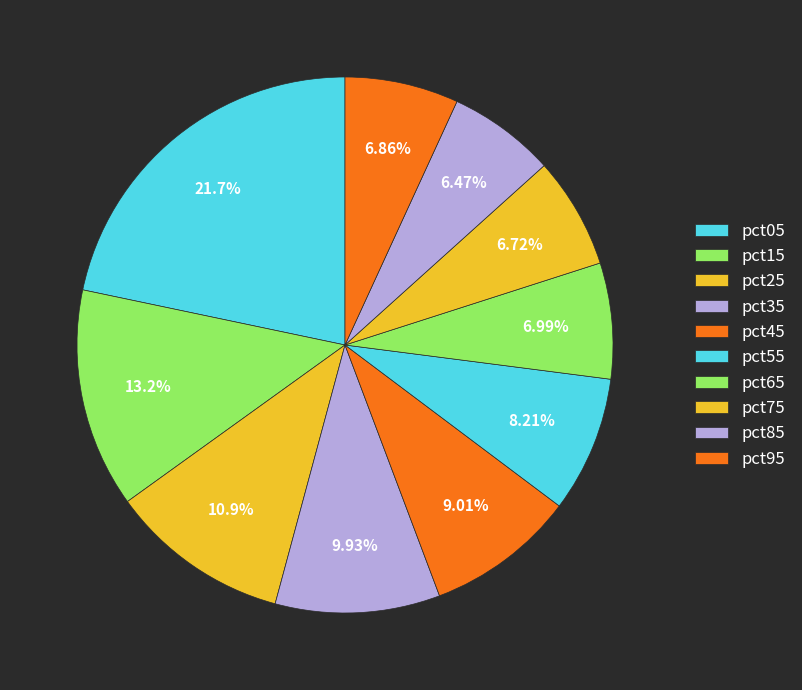

How much of the chart is everything except pct15?

86.8%